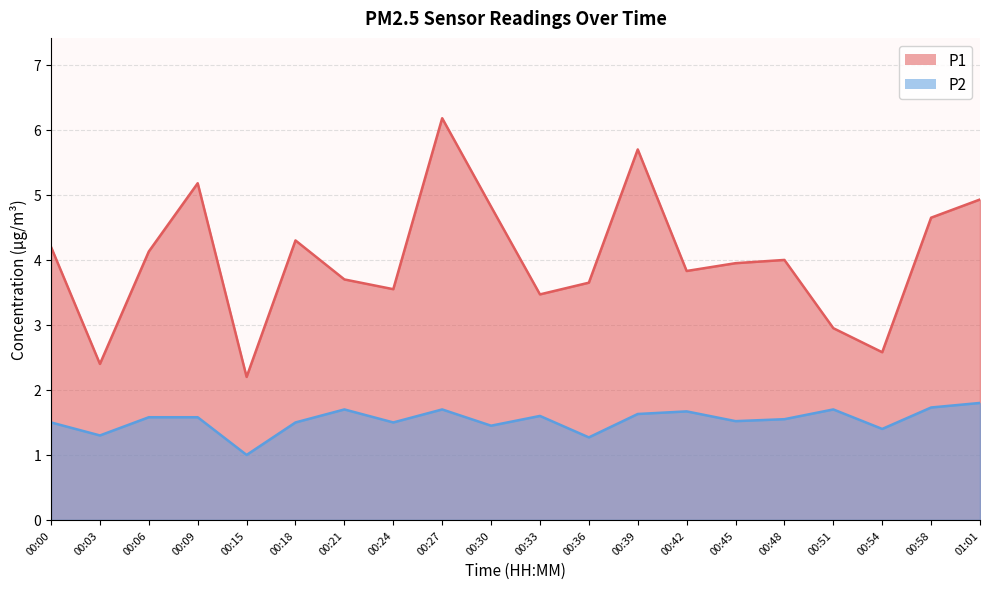

Where is P2 nearest to the value 1?

00:15